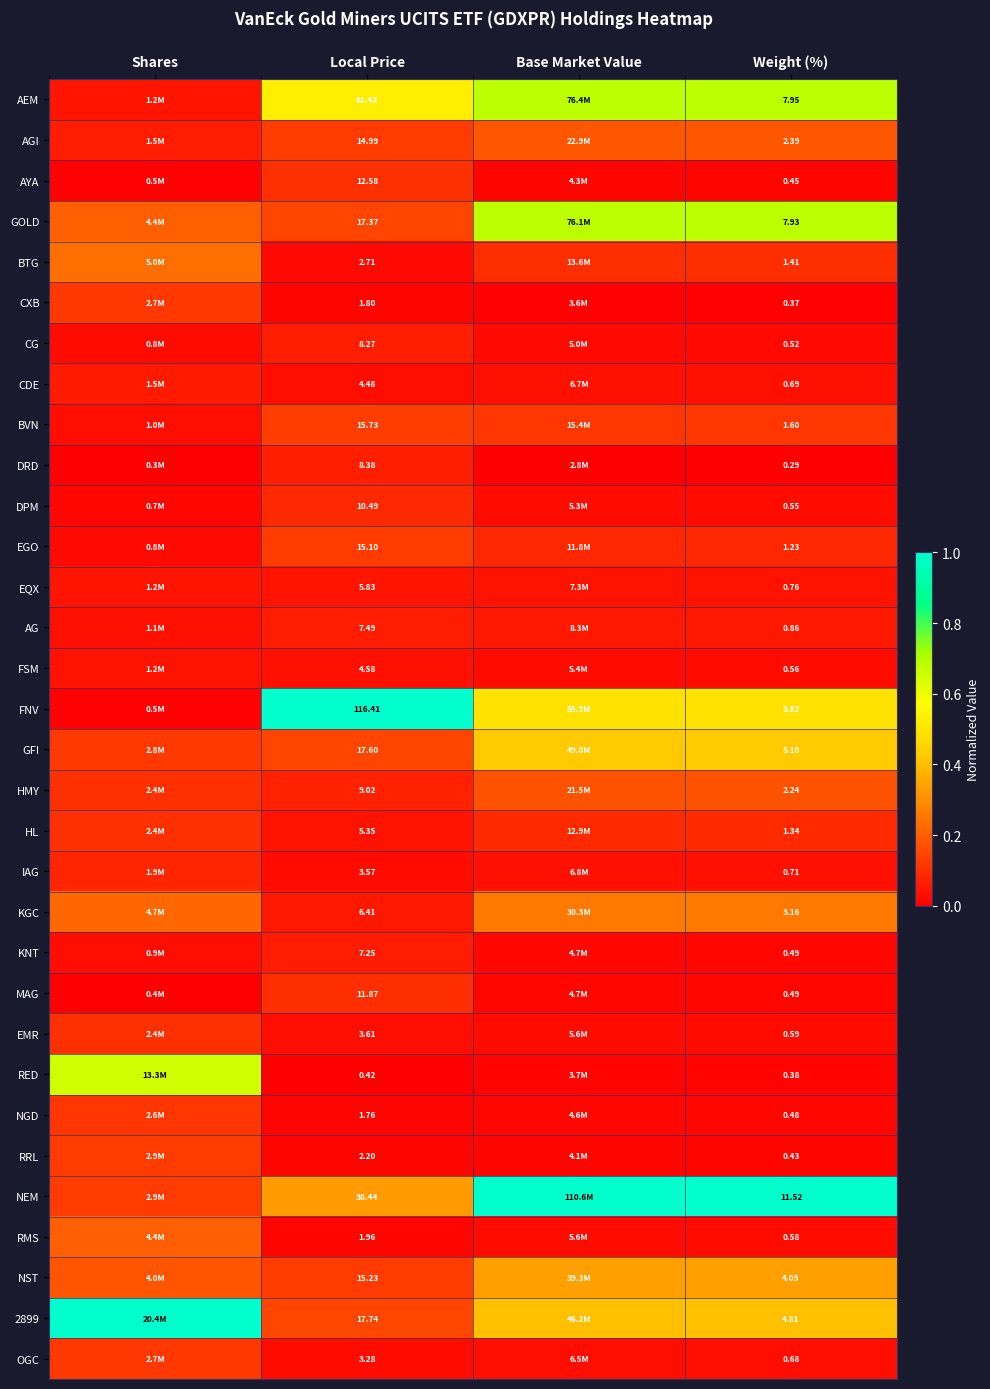

At which label is NST closest to 0?

Local Price